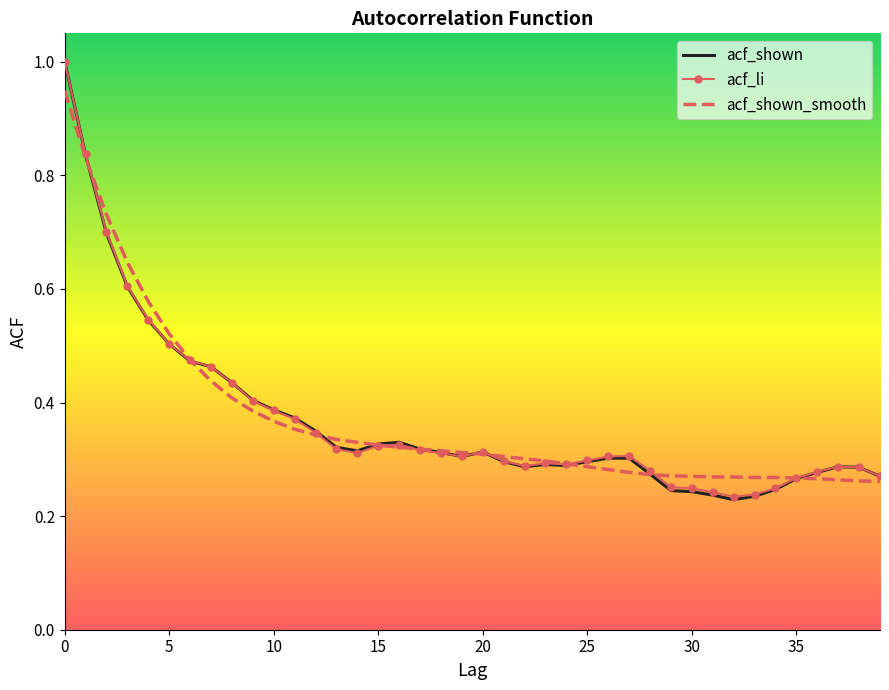

What is the maximum value for acf_li?

1.0